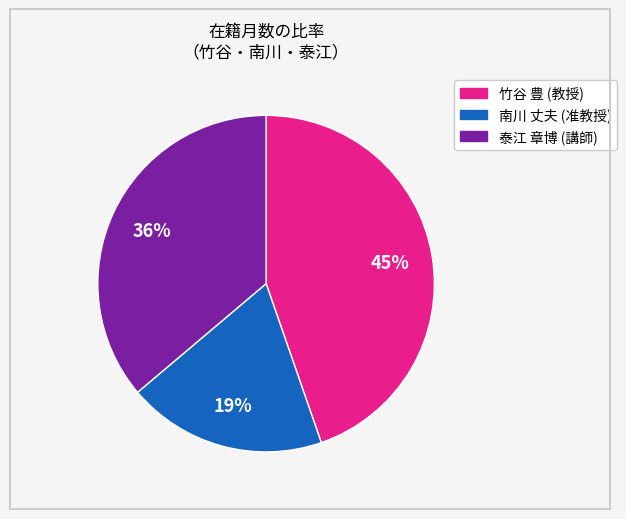

Does any single category account for the majority?

No